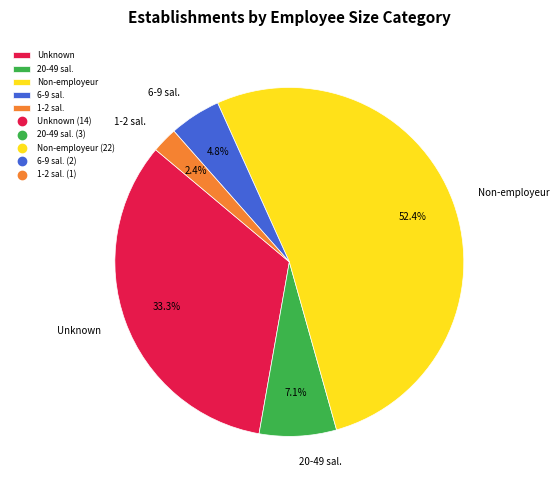

Is there any slice that represents more than half of the pie?

Yes